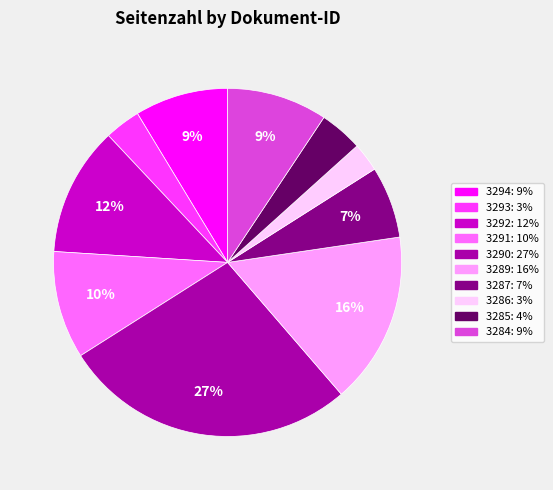

Is there any slice that represents more than half of the pie?

No